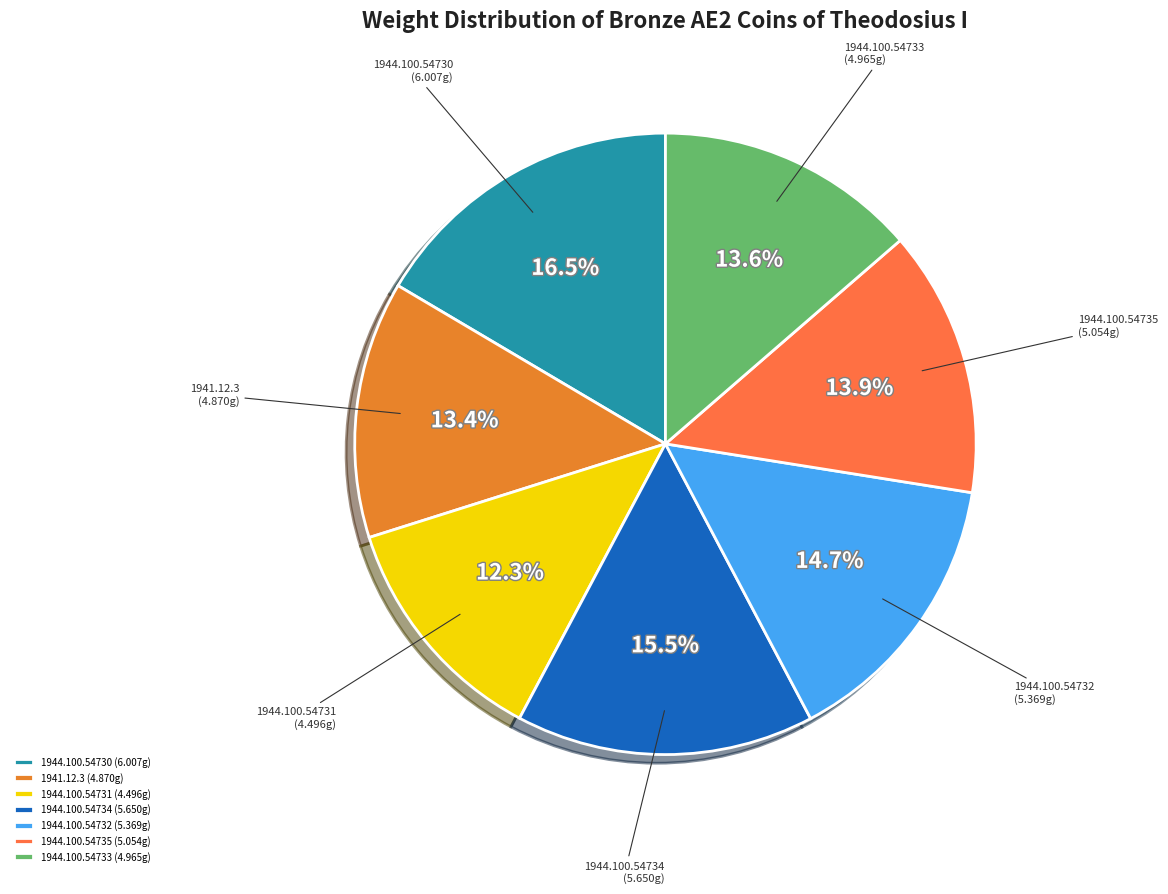

Between 1941.12.3 and 1944.100.54735, which is larger?

1944.100.54735